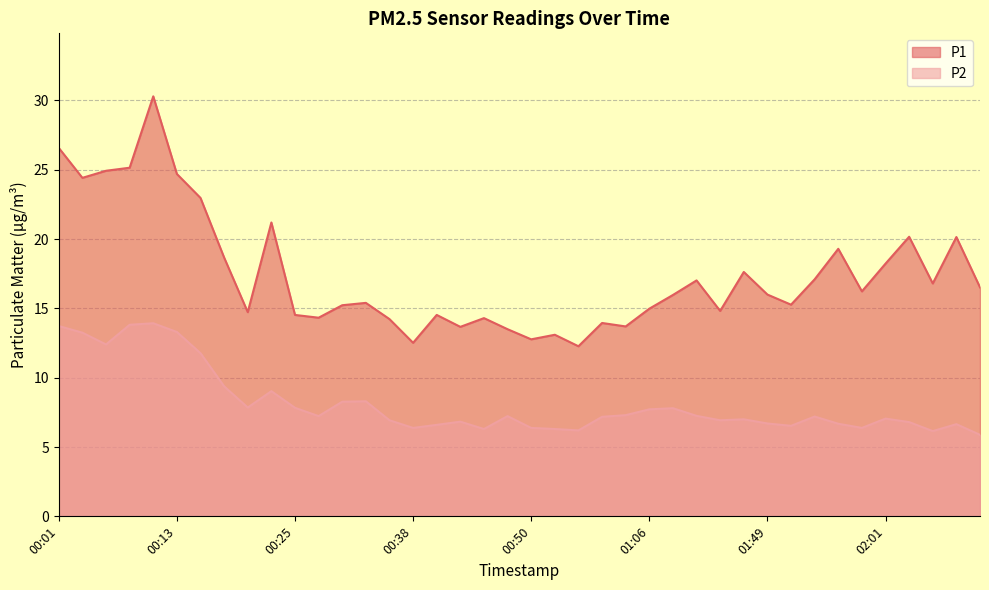

What is the sum of the P1 values at 00:58 and 01:46?

29.9